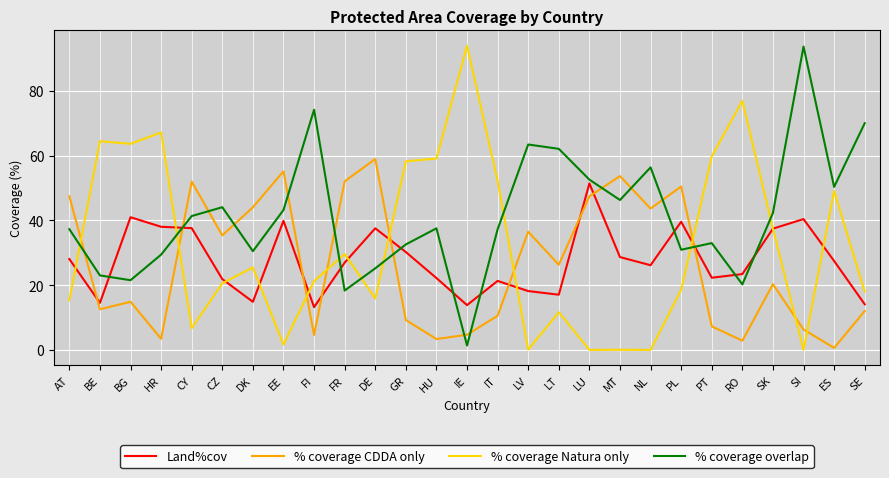

At which category is the sum across all series the highest?

LU